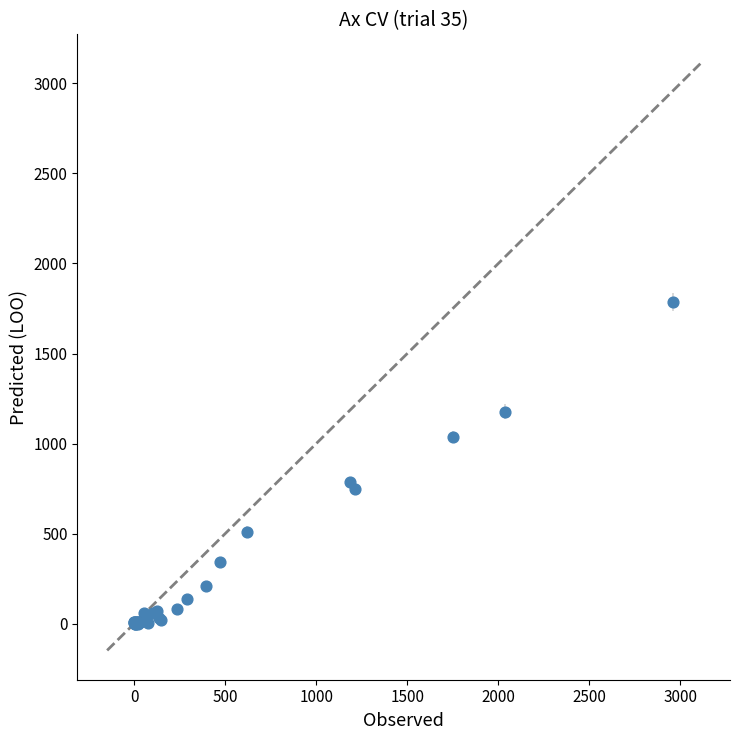

What Y value in the scatter plot is closest to 894?

789